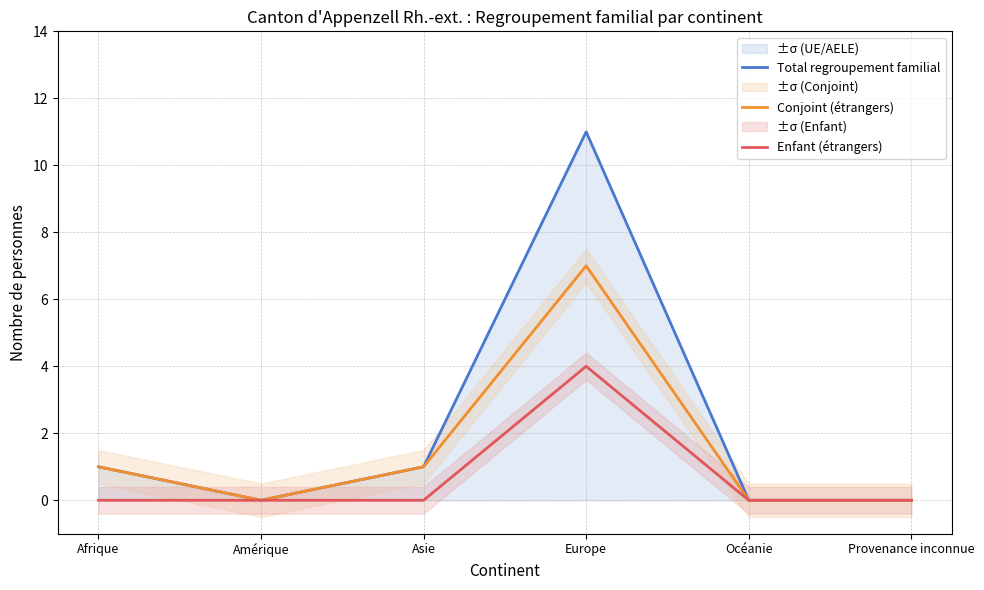

Rank the series by their average value, from highest to lowest.

Total regroupement familial, Conjoint (étrangers), Enfant (étrangers)